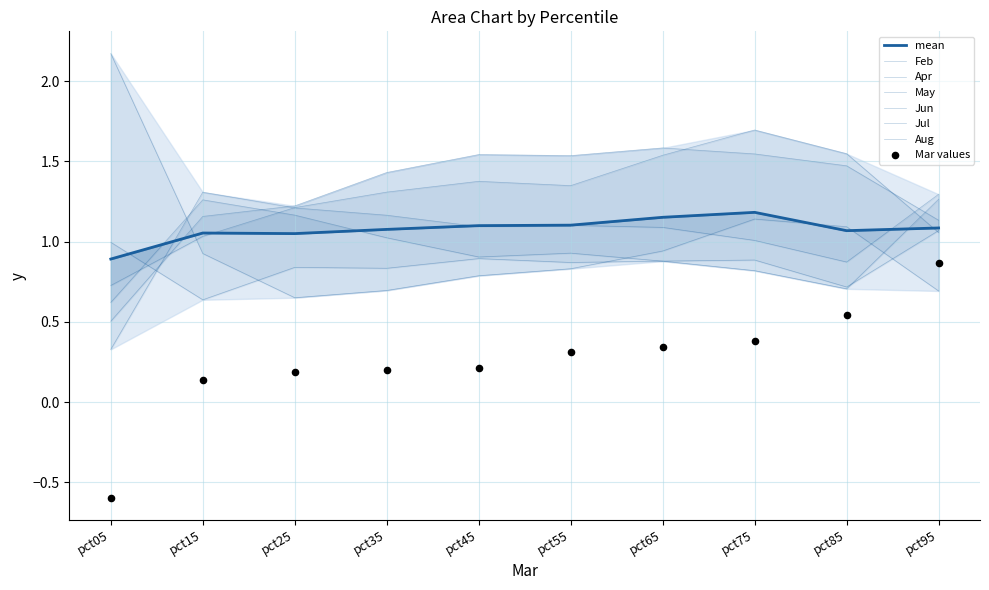

What is the total value across all series at pct65?

6.9